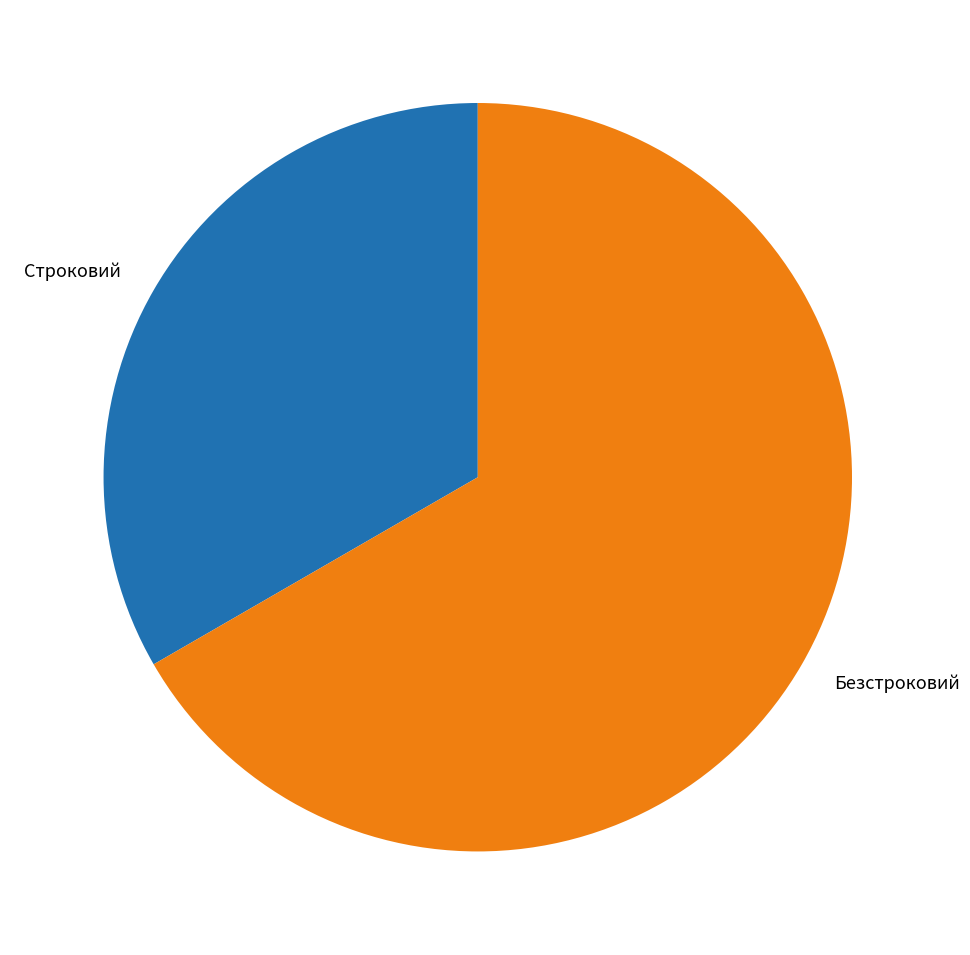

Is it true that Безстроковий is 67% of the pie?

True